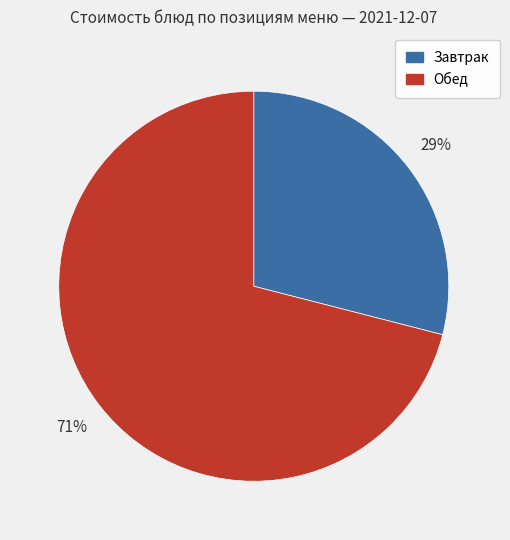

Is there any slice that represents more than half of the pie?

Yes